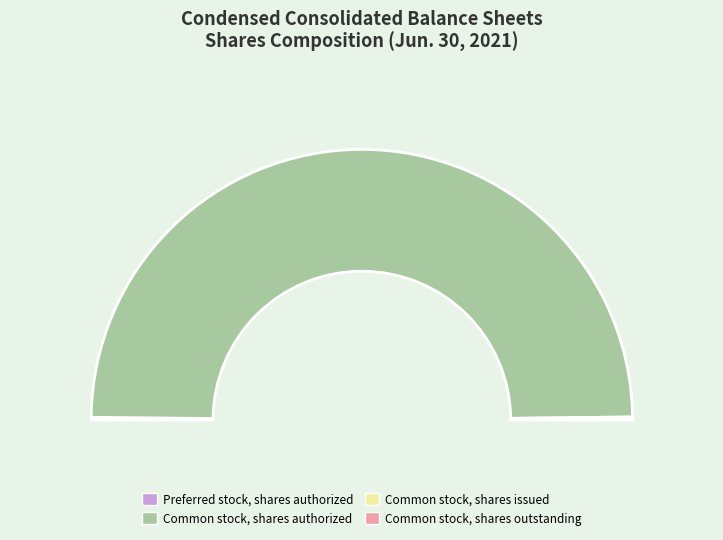

To the nearest percent, what is the average slice percentage?

25%